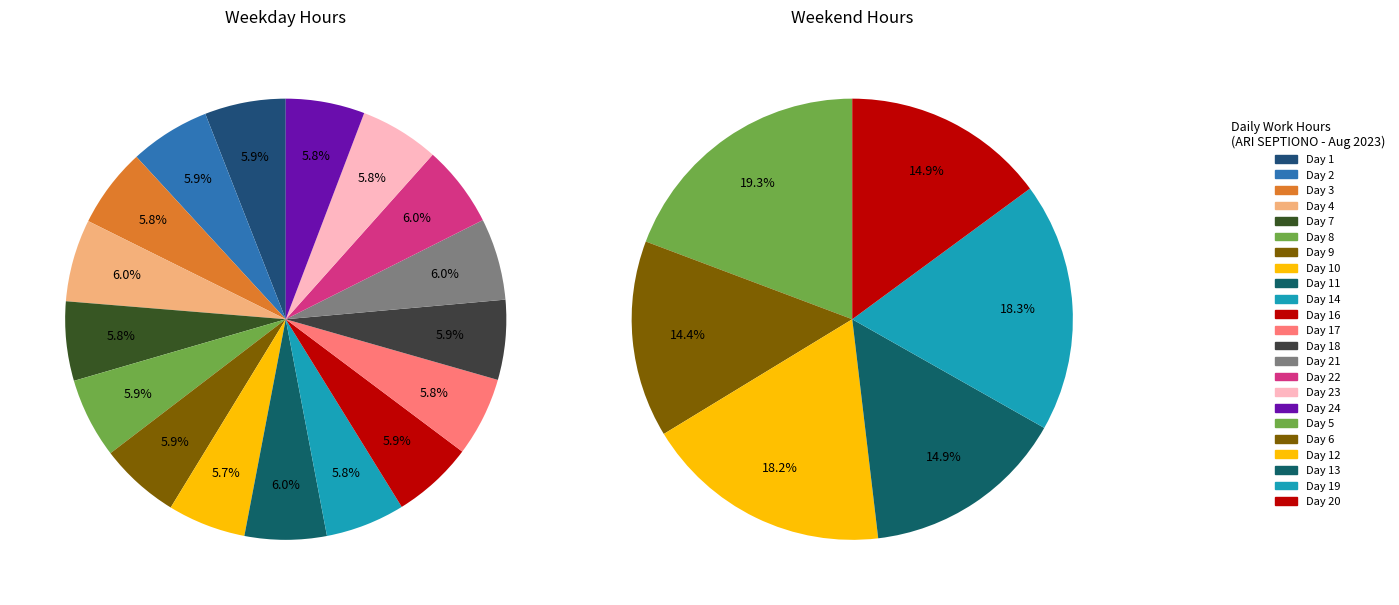

Does Day 1 represent more than half of the total?

No